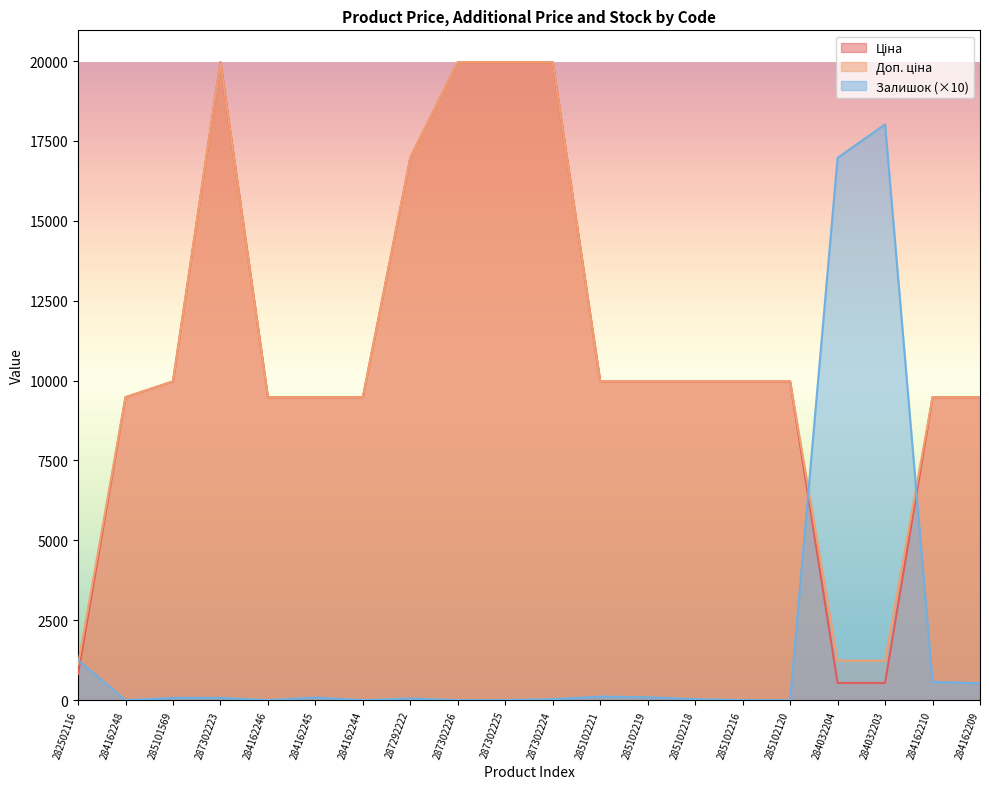

At how many categories does at least one series exceed 4149?

19